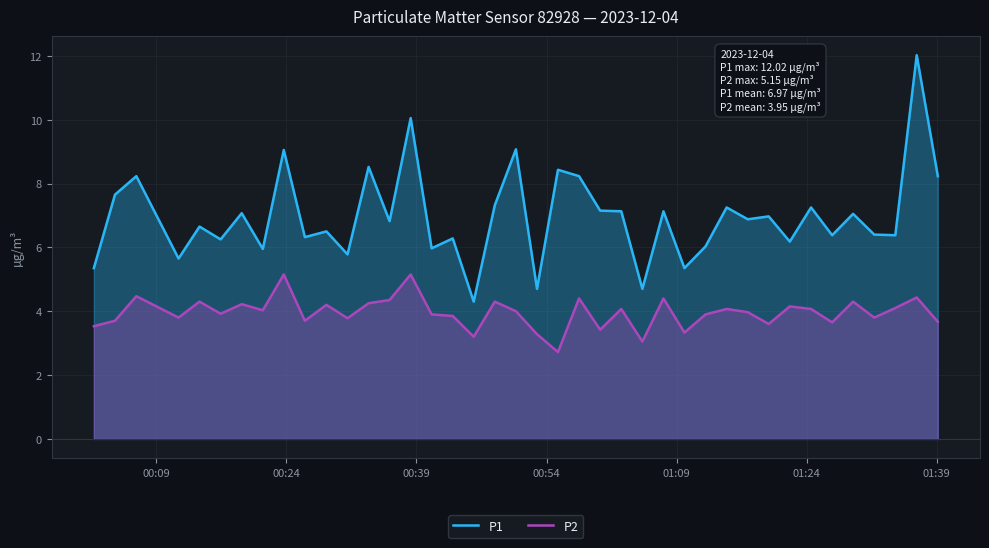

What is the lowest value of the P2 series?

2.7